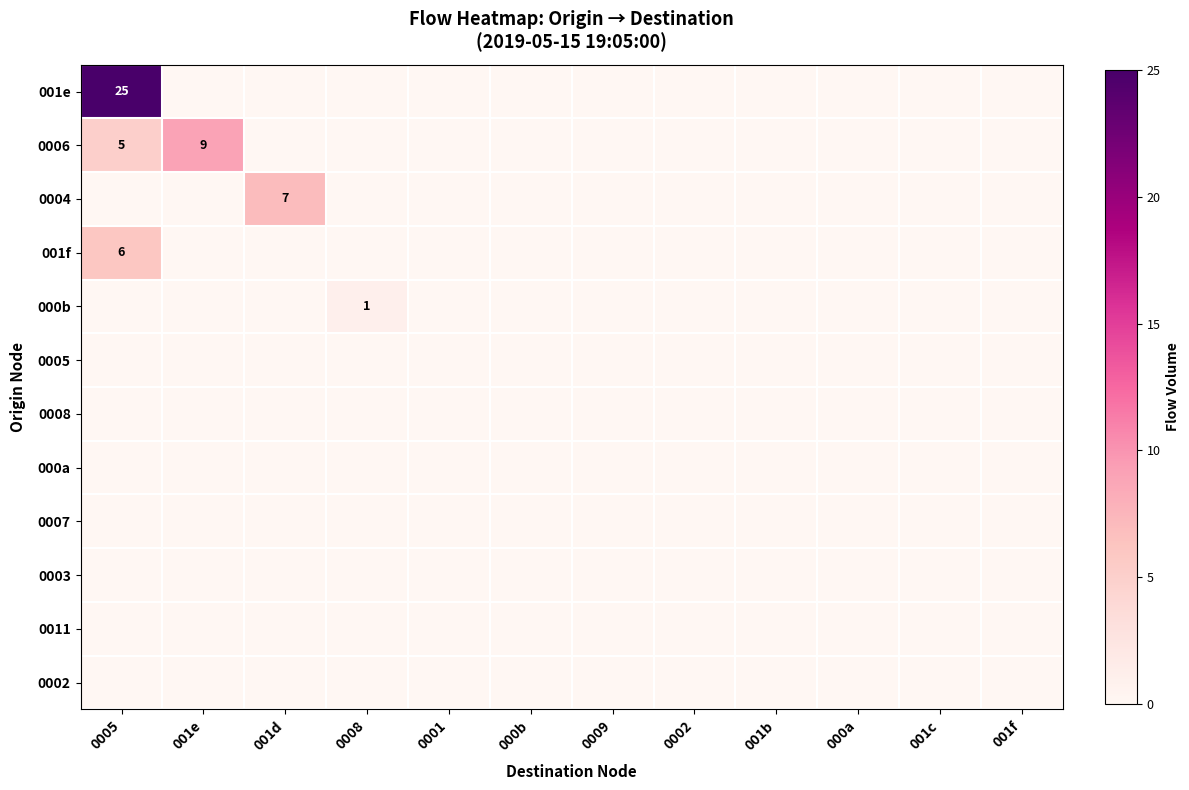

What is the greatest value displayed?

25